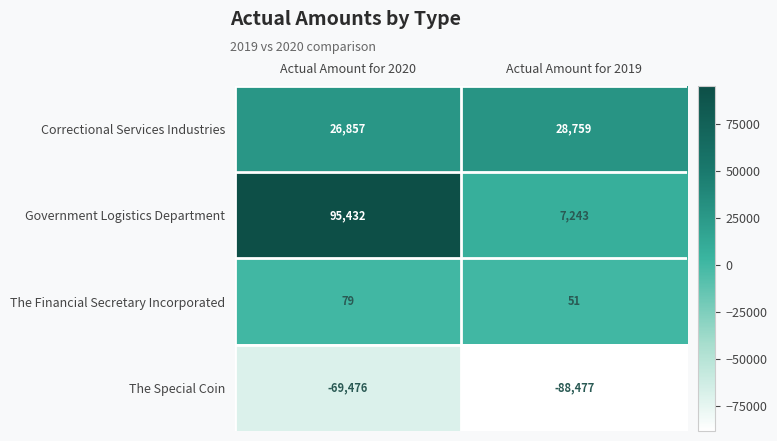

Reading left to right, list all the values displayed in this chart.

Correctional Services Industries: 26857	28759
Government Logistics Department: 95432	7243
The Financial Secretary Incorporated: 79	51
The Special Coin: -69476	-88477